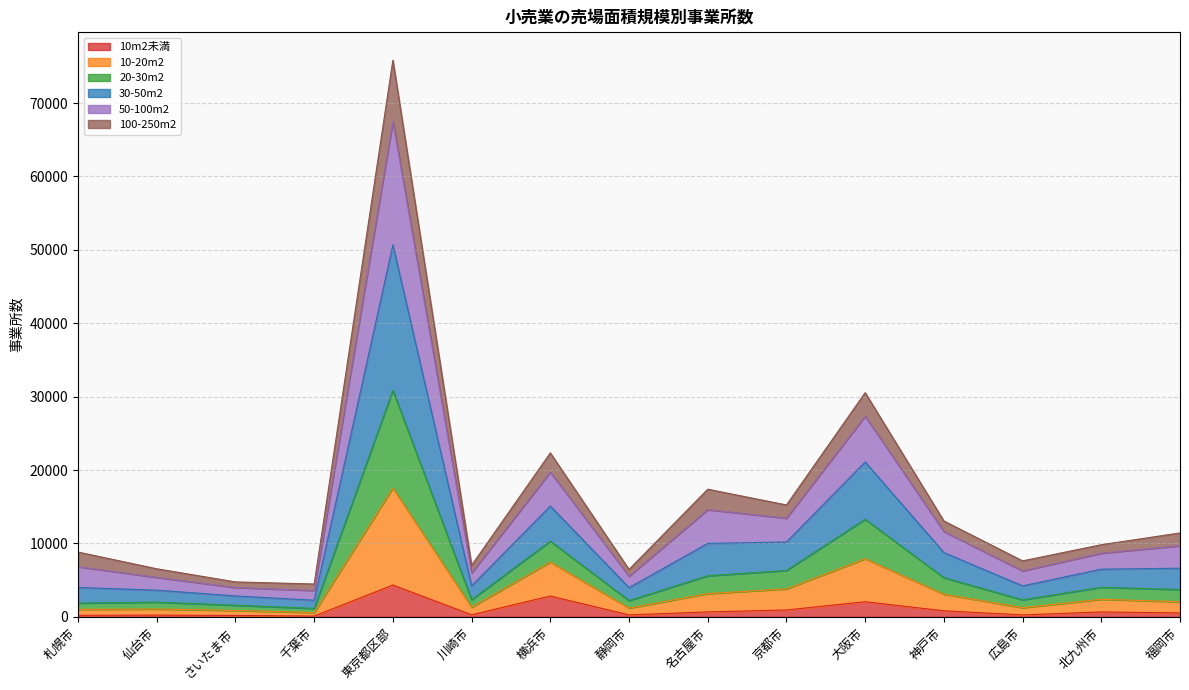

What is the total value across all series at 横浜市?

22341